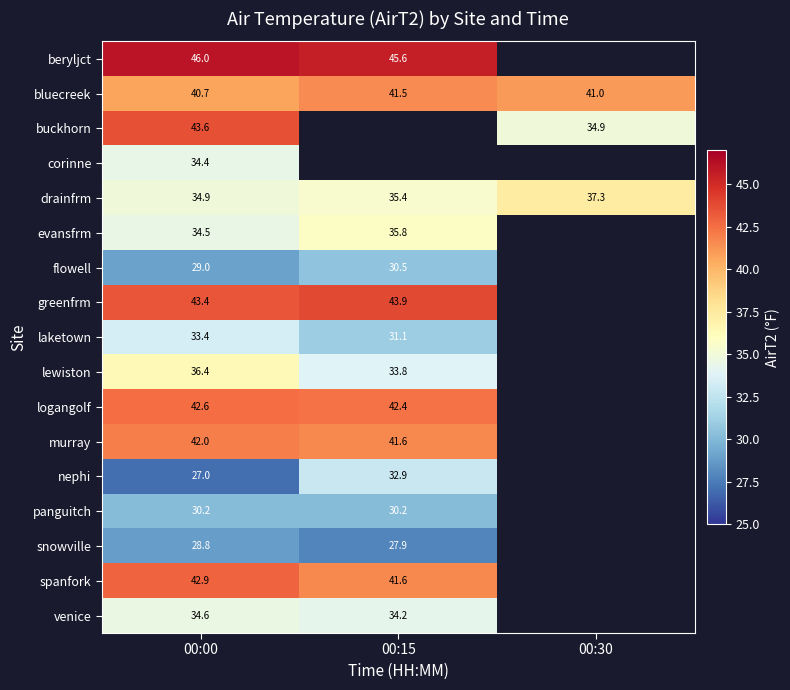

What is the total value across all series at 00:00?

624.4